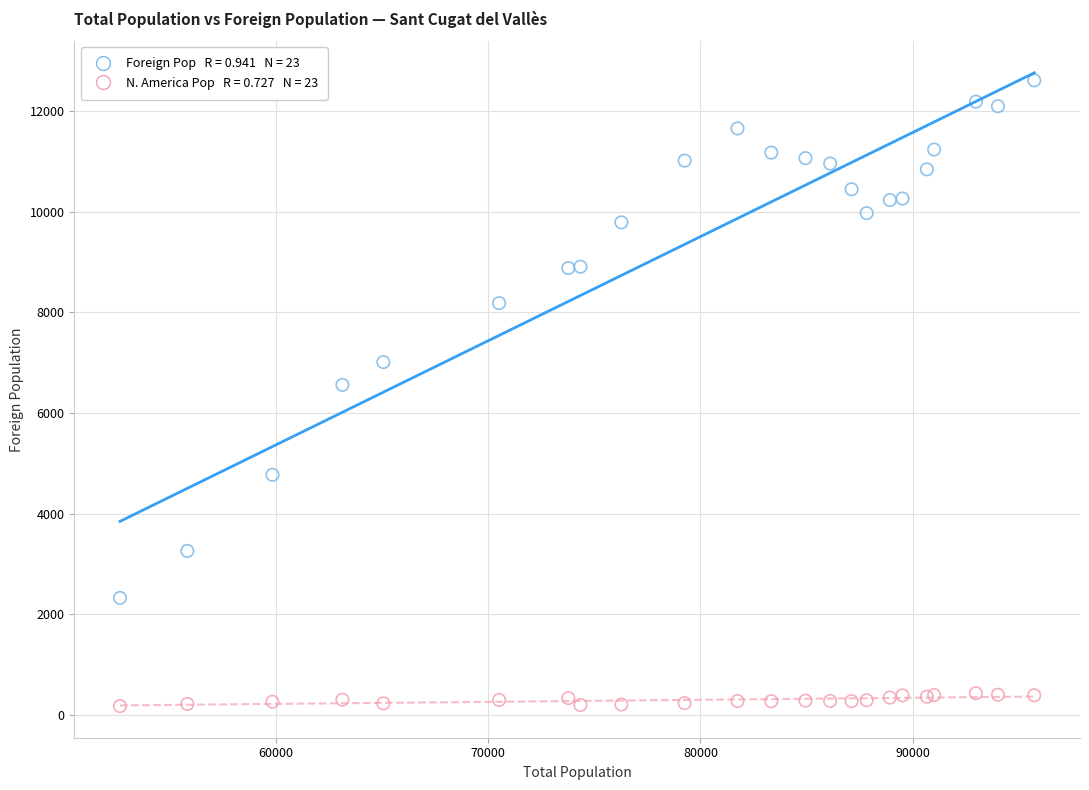

Across all series, what Y value is closest to 6394?

6559